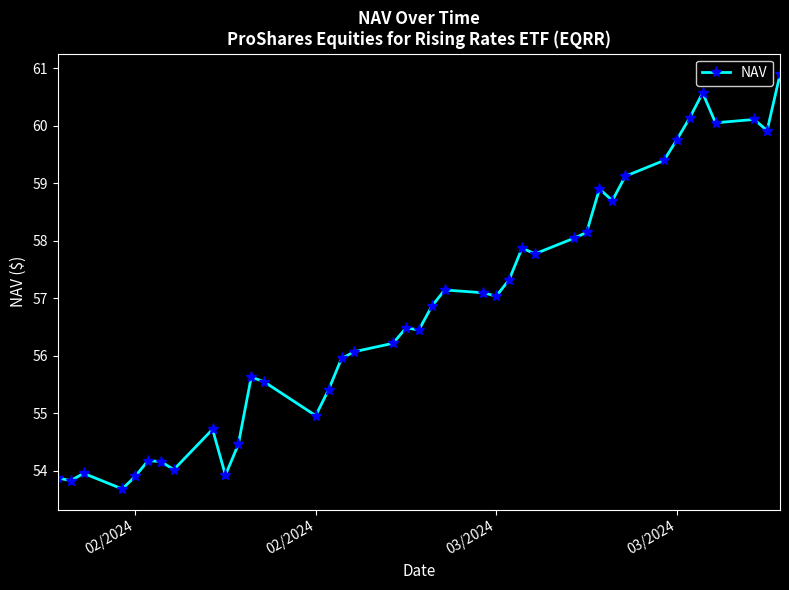

What is the greatest value displayed?

60.9